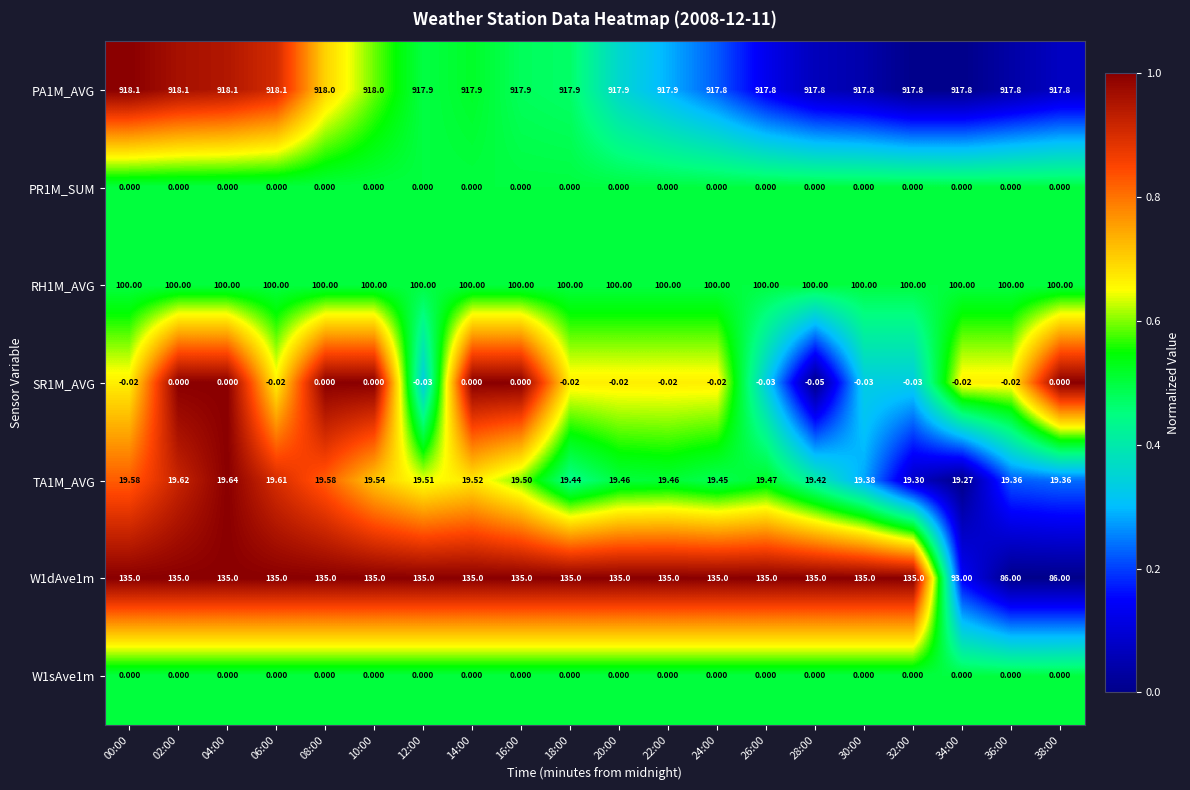

What is the maximum value shown in the chart?

918.1